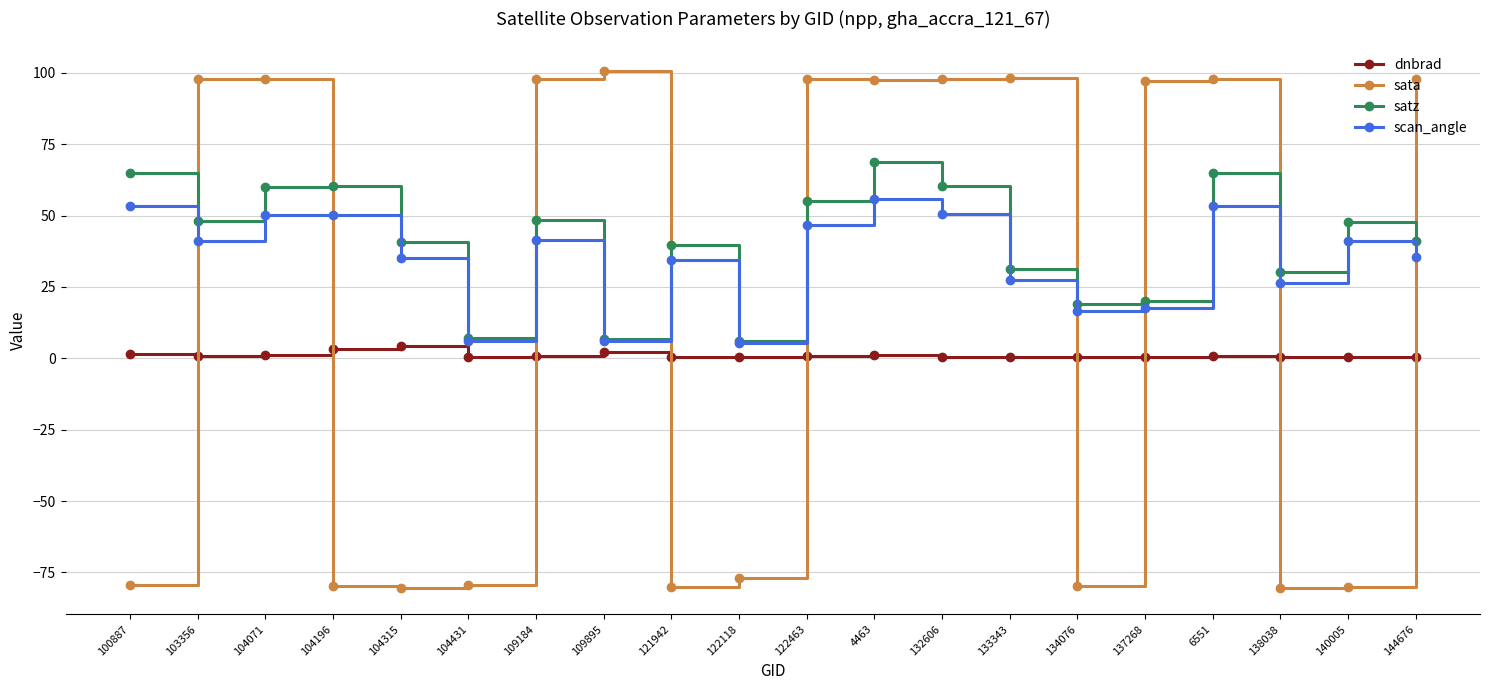

True or false: dnbrad and satz intersect in this chart.

False